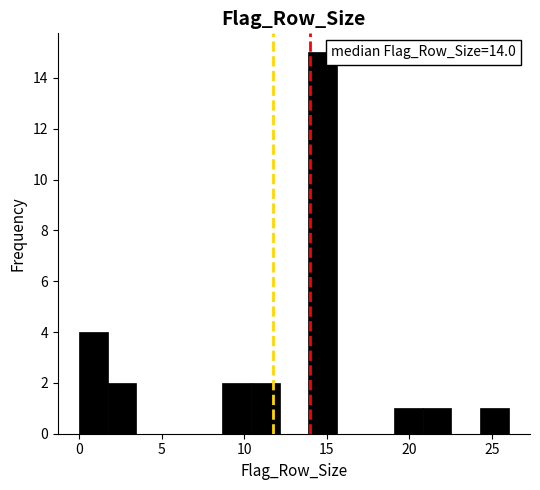

Around what value on the x-axis is the tallest bar? Give the approximate position of its centre, as read against the axis.

14.5